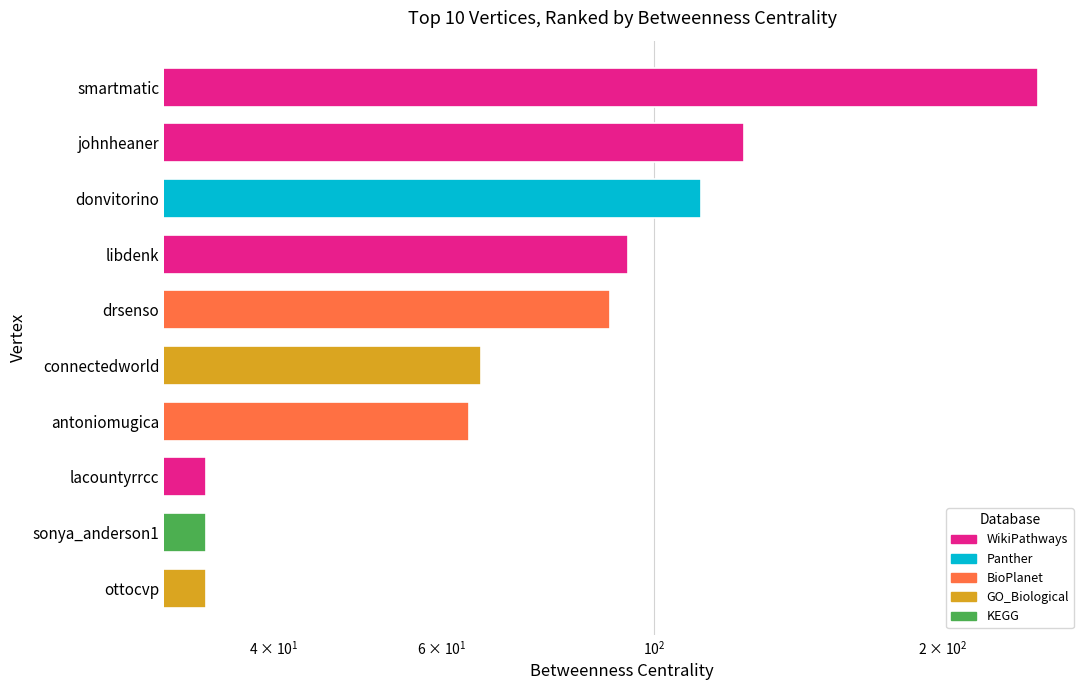

What position from the left is lacountyrrcc?

3